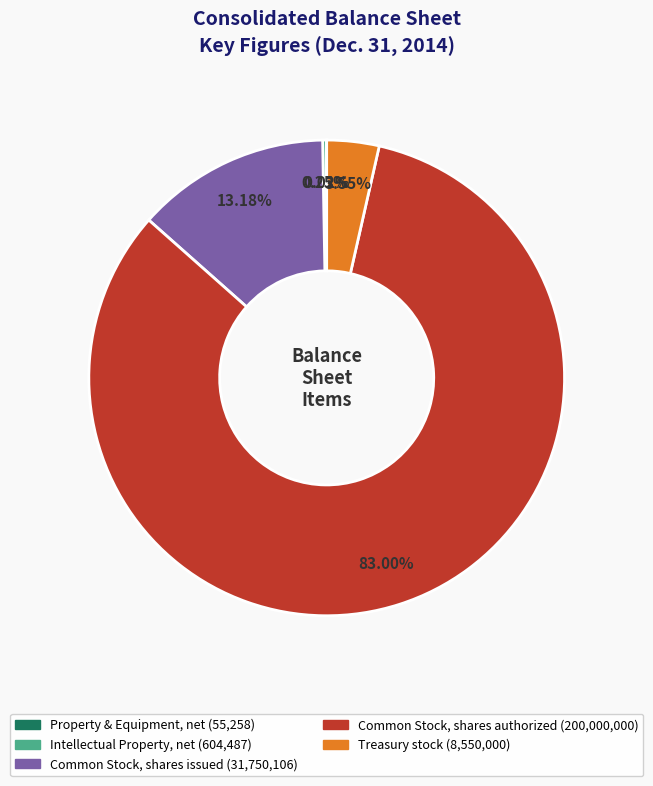

Is there a majority slice in this chart?

Yes